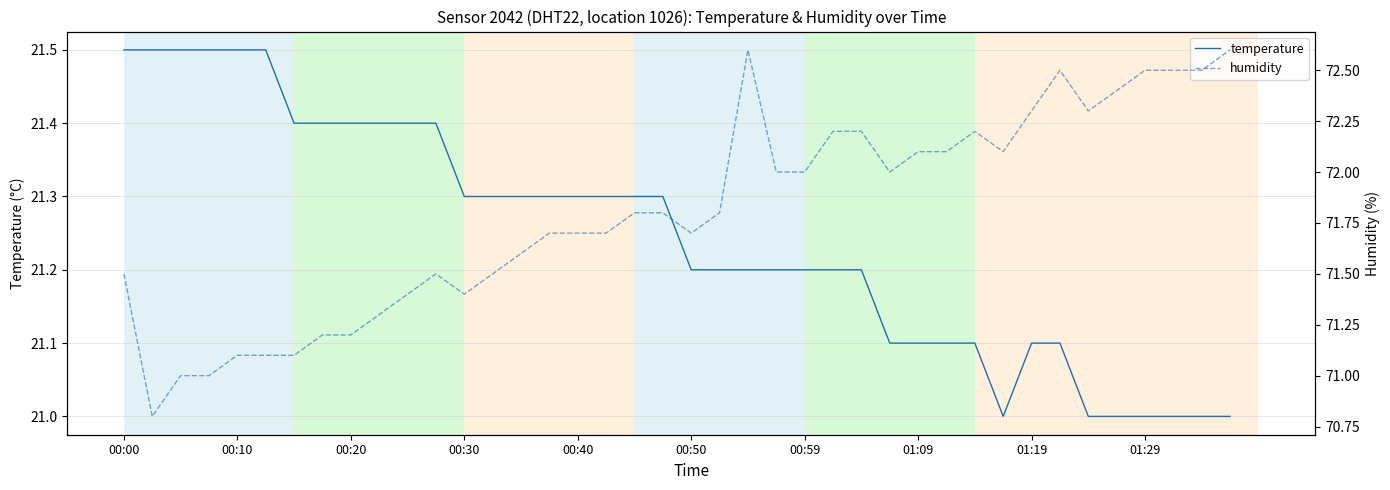

Which series has the largest total across all categories?

humidity